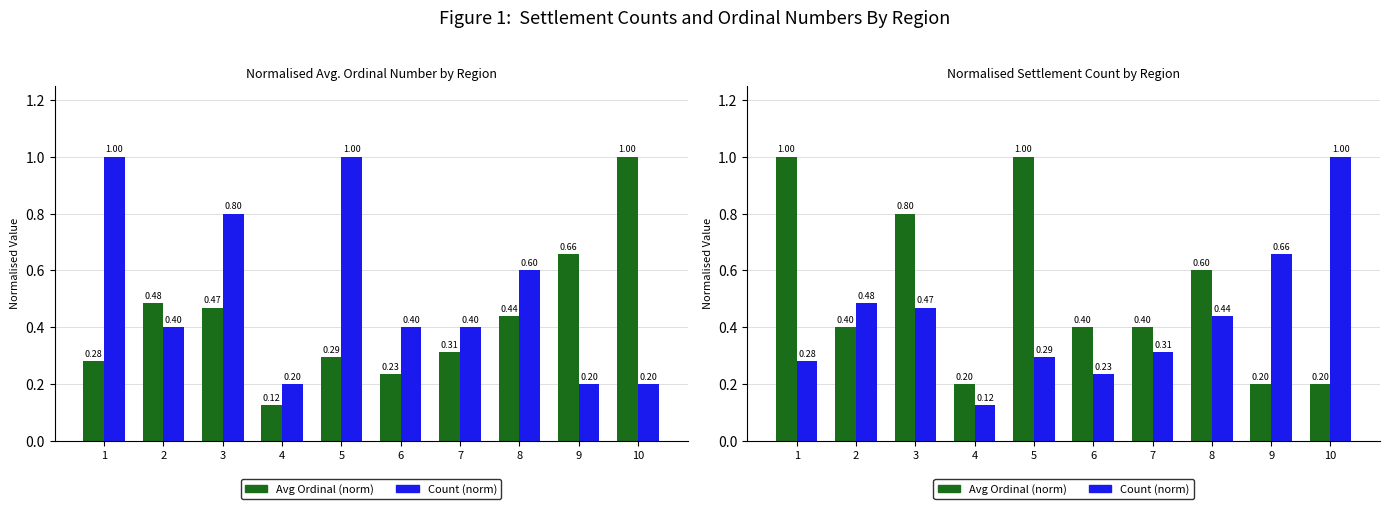

What is the spread (max minus min) of values at 6?

0.2